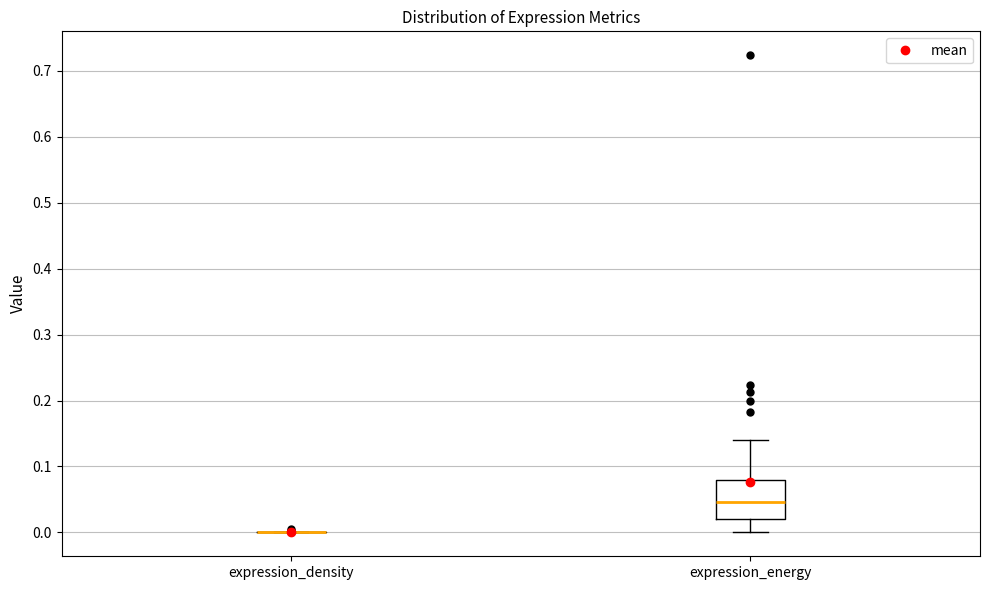

Reading left to right, read every box against the y-axis: the position of its median line, the range the box covers, and the ends of its whiskers. The values are not printed on the chart, so give them approximately, as read against the axis.

expression_density: box collapsed to a line at 0.00, whiskers 0.00 to 0.00
expression_energy: median 0.05, box 0.02 to 0.08, whiskers 0.00 to 0.14